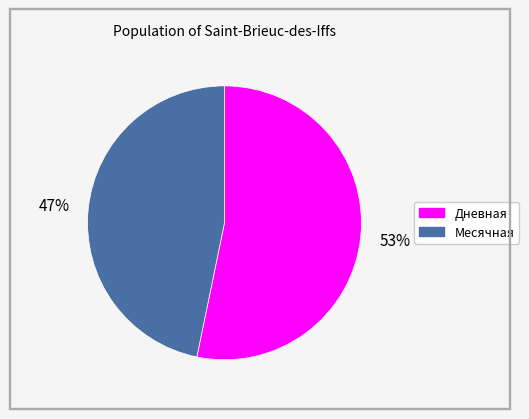

Is there any slice that represents more than half of the pie?

Yes